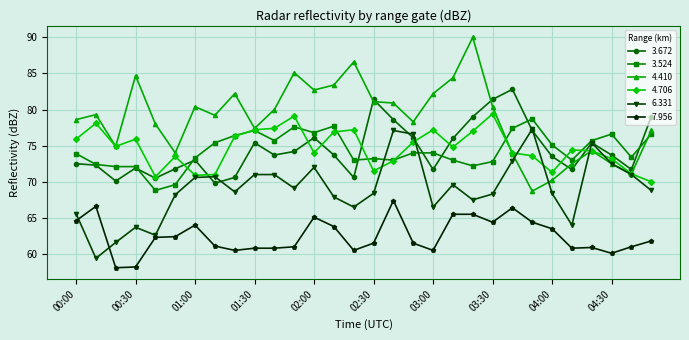

True or false: 3.524 has more than 1 points higher than both neighbors.

True